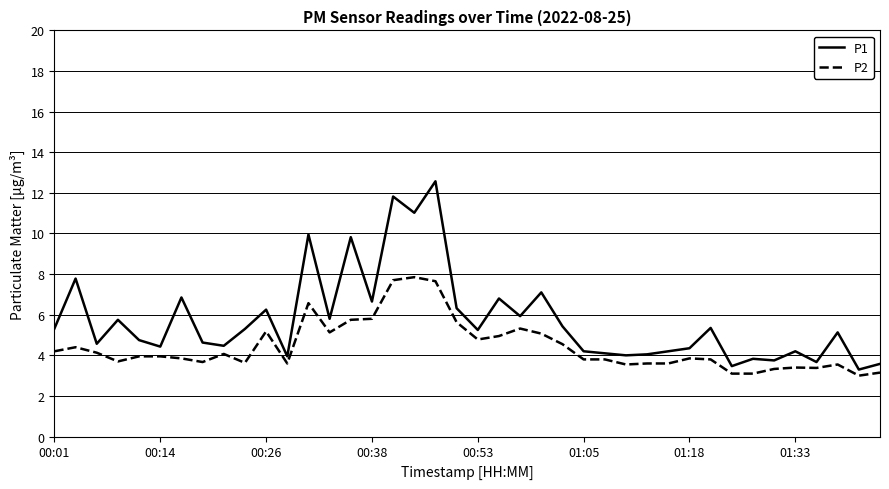

What is the difference between the maximum and minimum values in the P1 series?

9.3